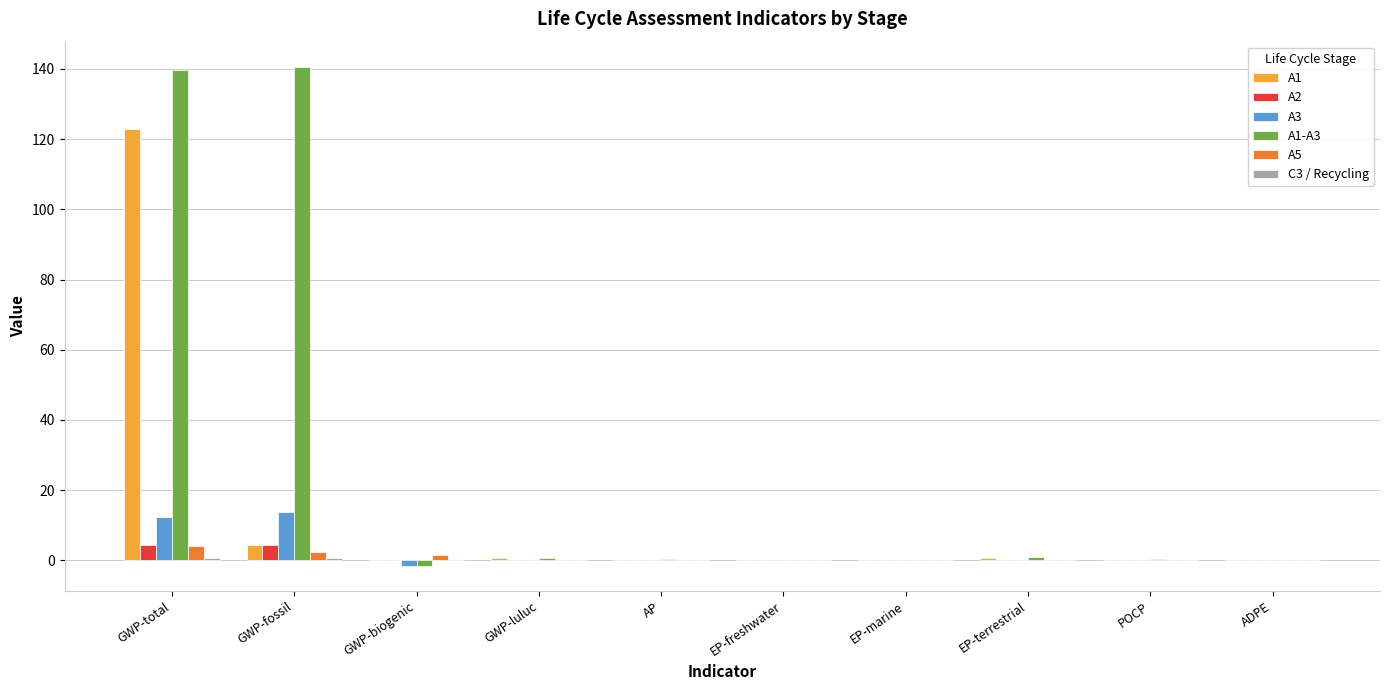

What is the sum of all A3 values?

24.9